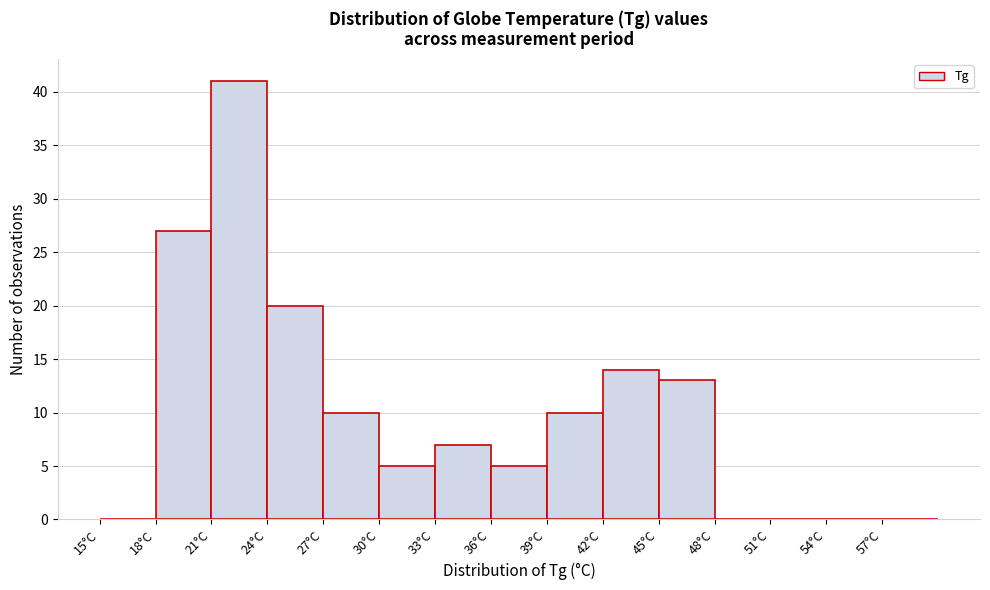

Reading left to right, list every bar in this chart as the range it spans on the x-axis followed by its height. The values are not printed on the chart, so give them approximately, as read against the axis.

15 to 18: 0
18 to 21: 27
21 to 24: 41
24 to 27: 20
27 to 30: 10
30 to 33: 5
33 to 36: 7
36 to 39: 5
39 to 42: 10
42 to 45: 14
45 to 48: 13
48 to 51: 0
51 to 54: 0
54 to 57: 0
57 to 60: 0